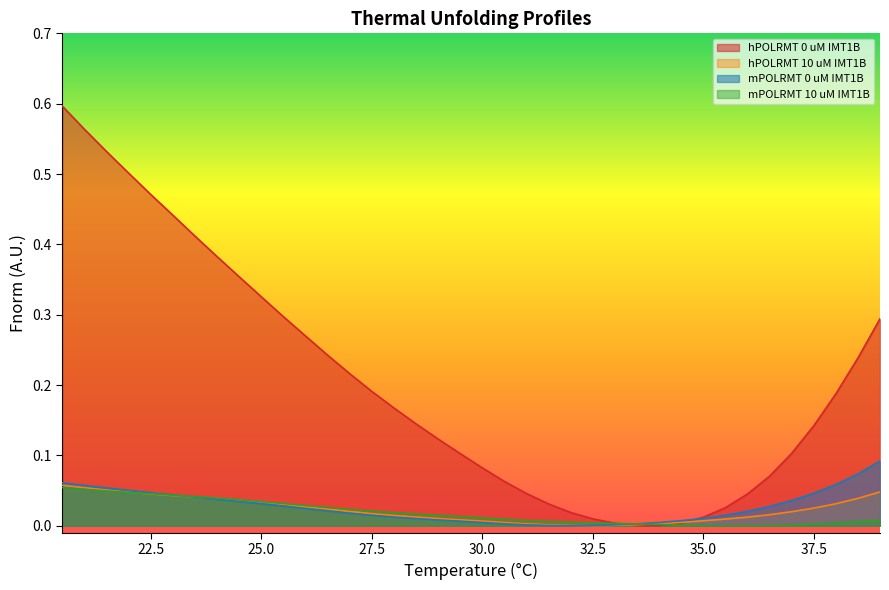

True or false: mPOLRMT 10 uM IMT1B has a value of 0.1 at 22.0.

False